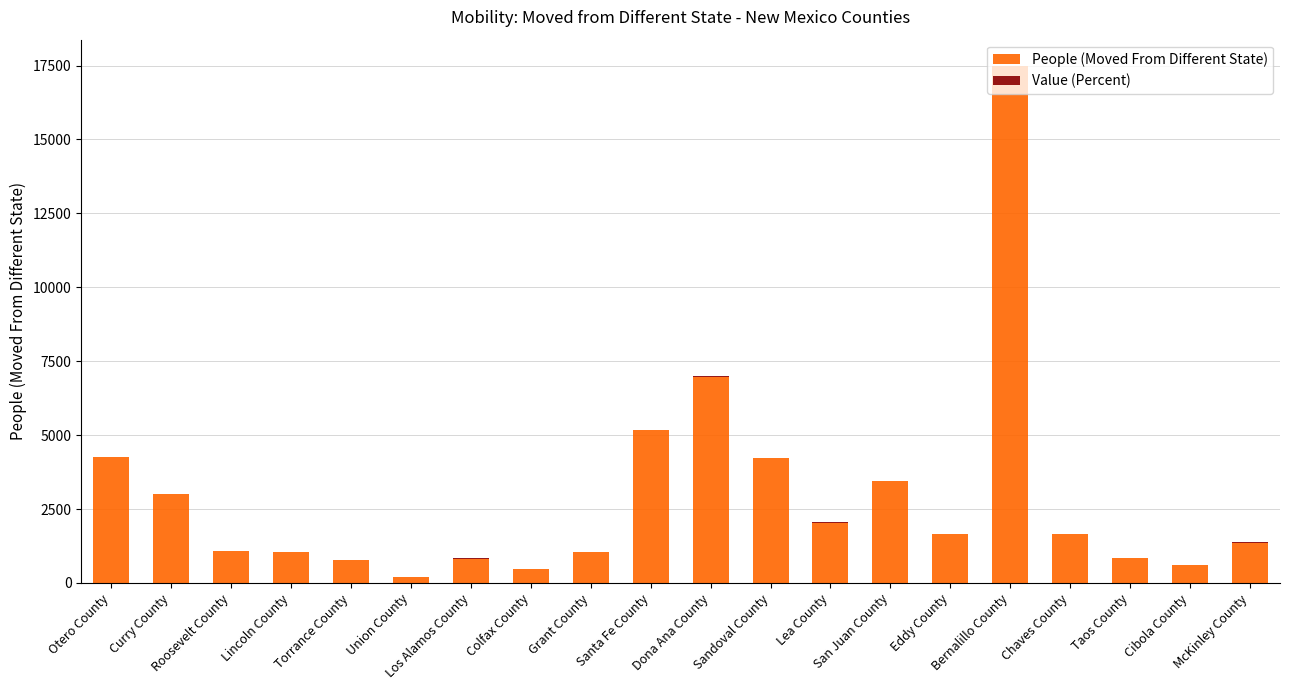

The value of People (Moved From Different State) at Lea County is 2791.0. True or false?

False